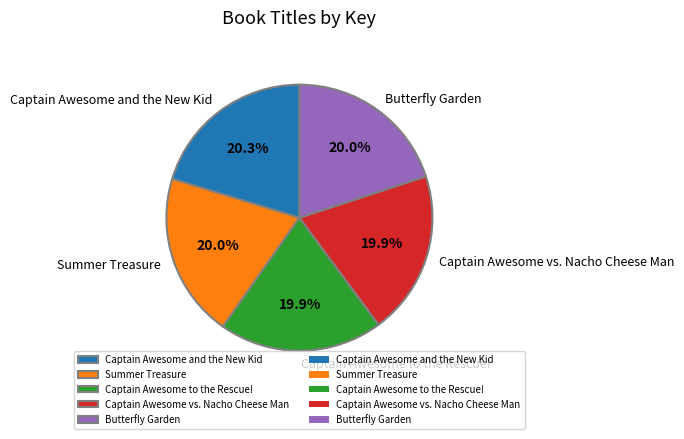

What is the ratio of the value at Captain Awesome and the New Kid to the value at Butterfly Garden?

1.0